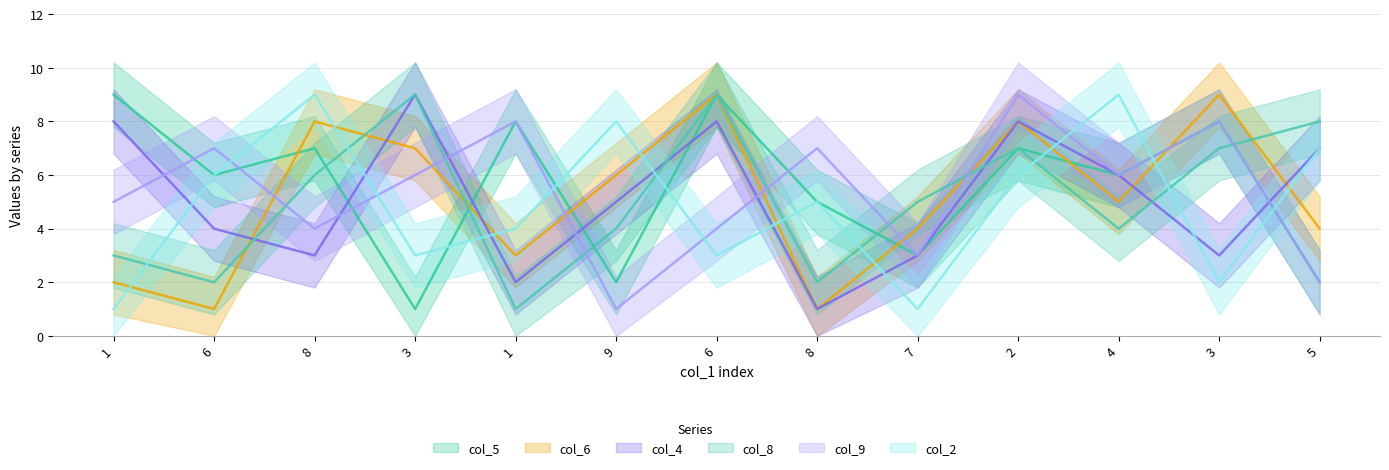

At which category does col_5 reach its first local valley?

6